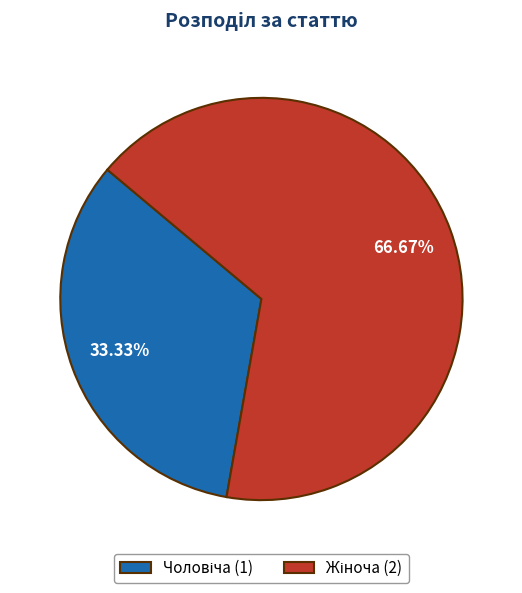

Does any single category account for the majority?

Yes